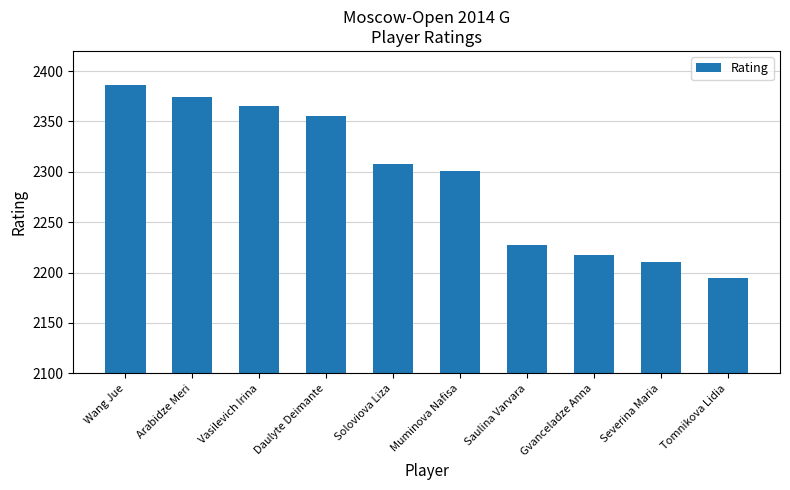

What is the label of the 4th bar from the right?

Saulina Varvara